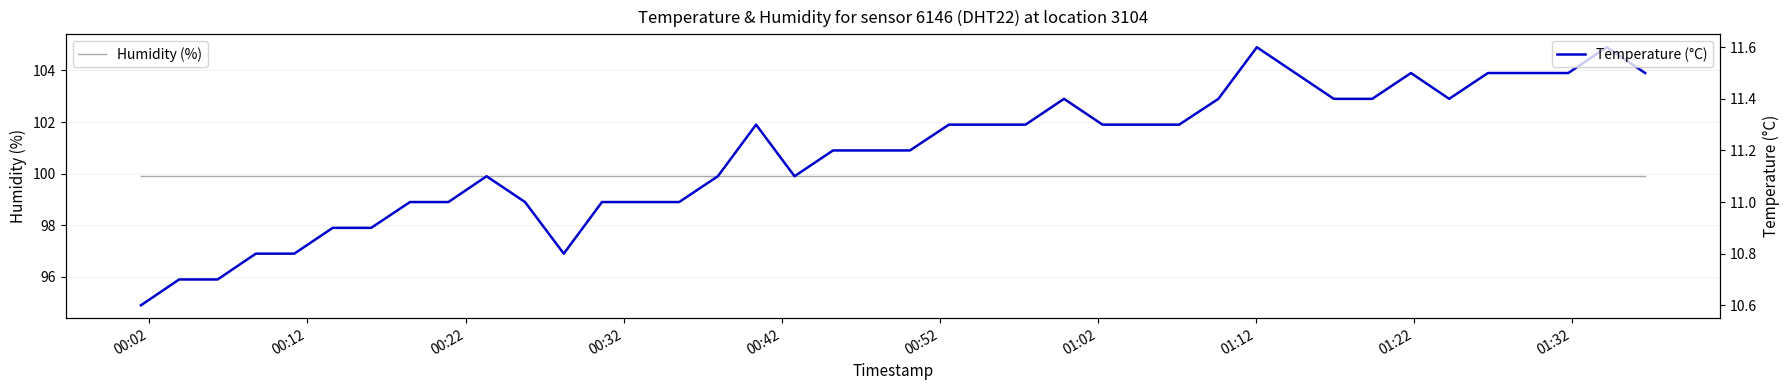

What is the lowest value of the Temperature (°C) series?

10.6